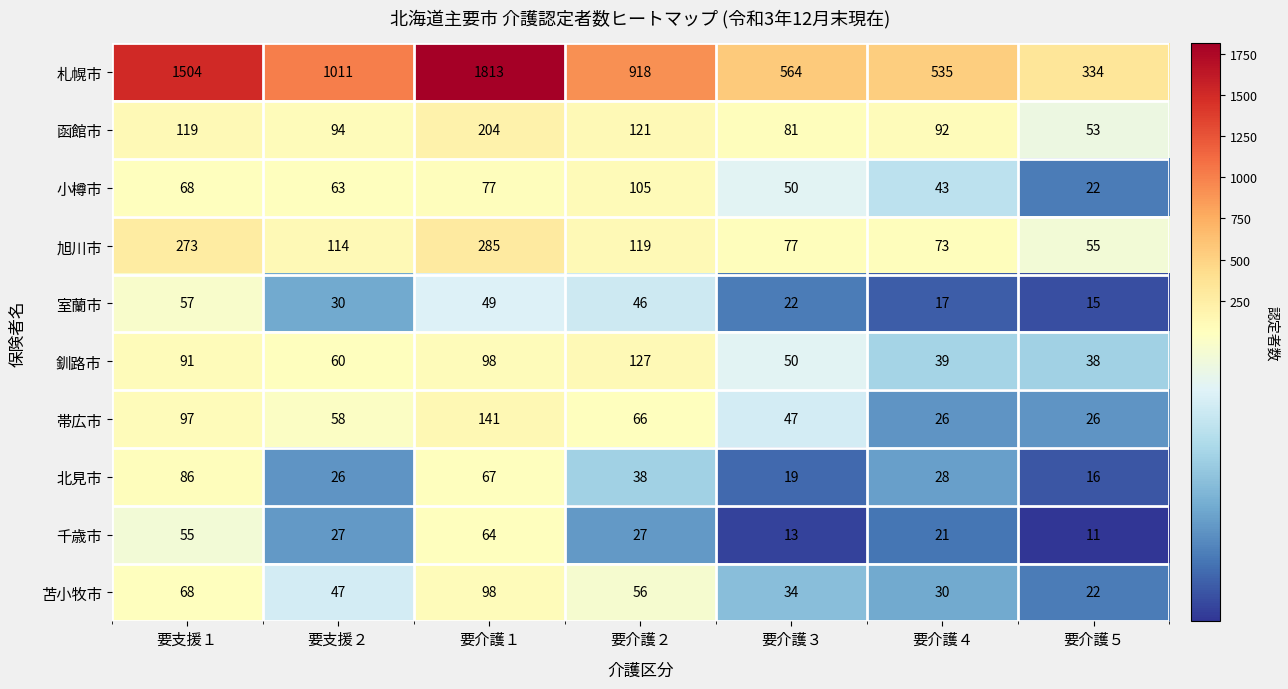

Which series has the largest total across all categories?

札幌市